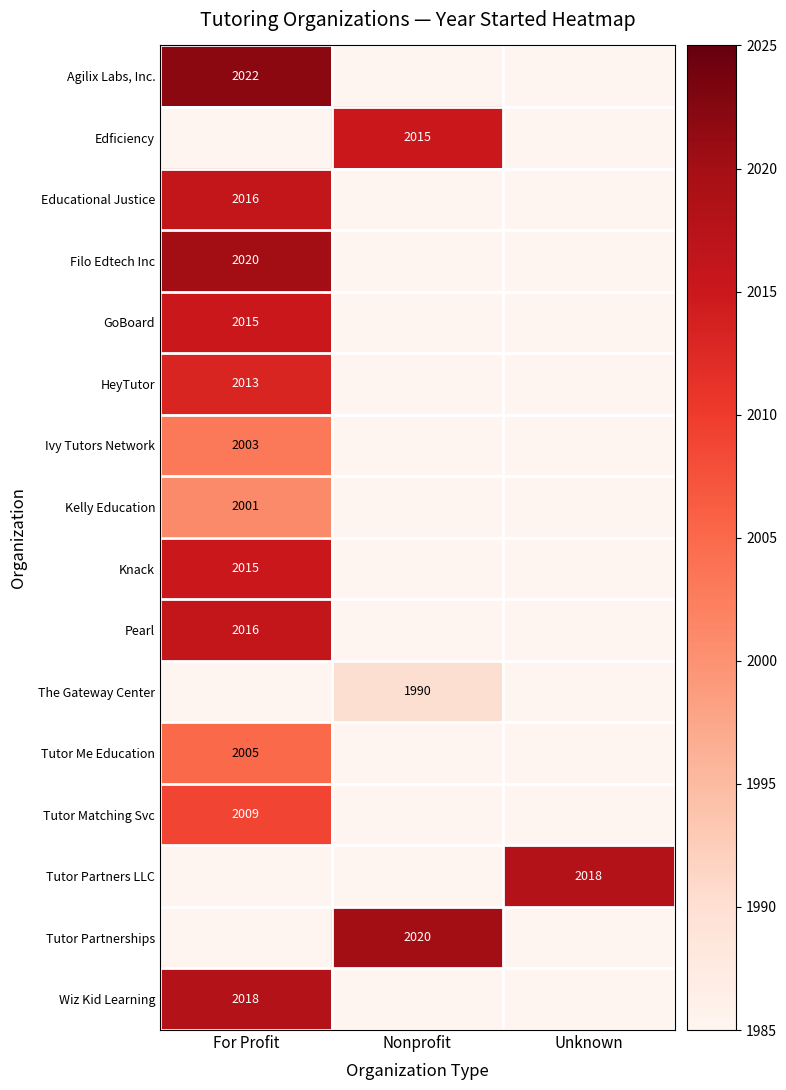

How many series are shown in this chart?

16